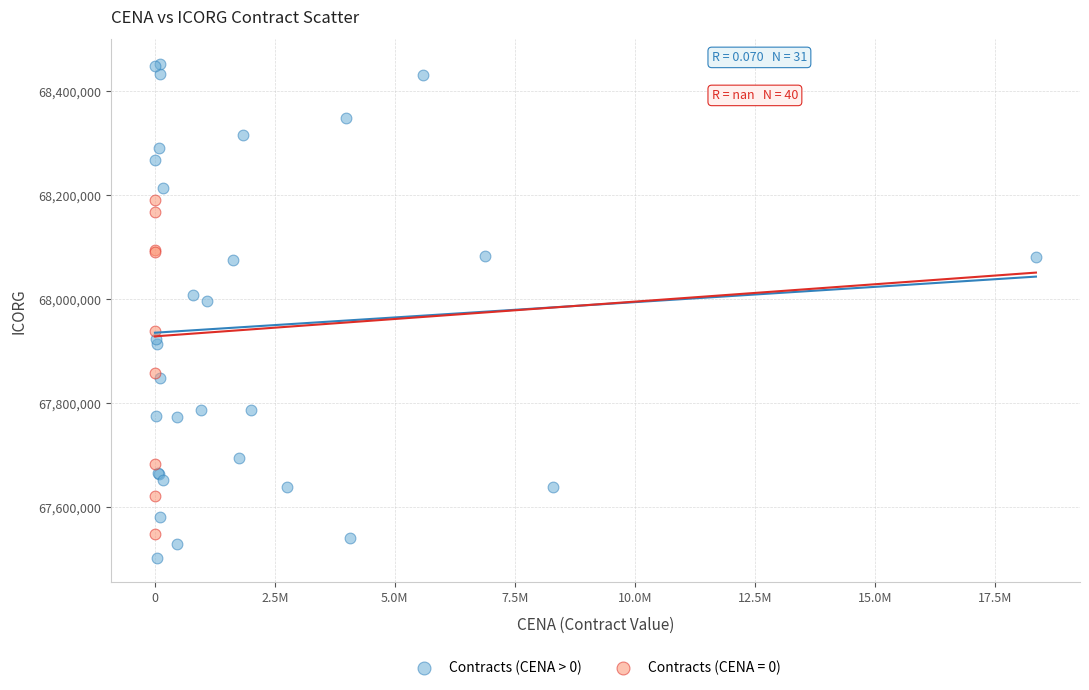

Which series contains the lowest Y value?

Contracts (CENA > 0)